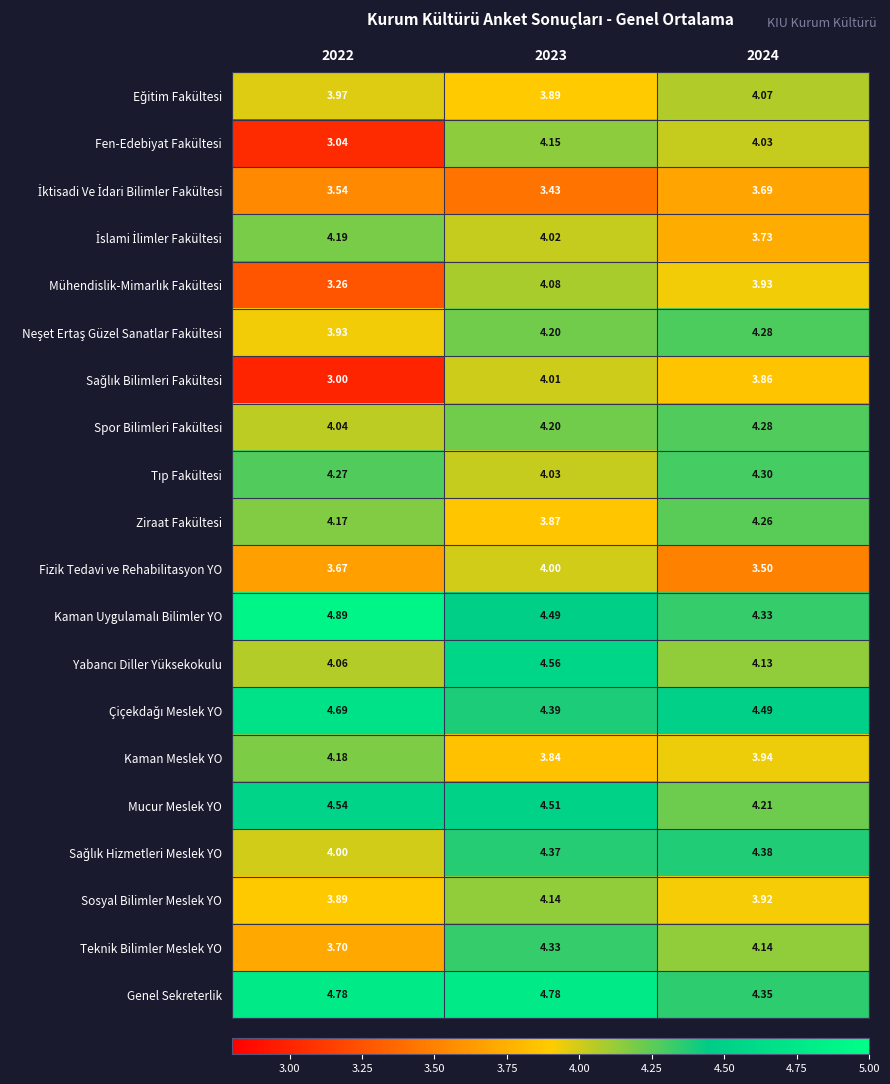

Which series has the largest total across all categories?

Genel Sekreterlik